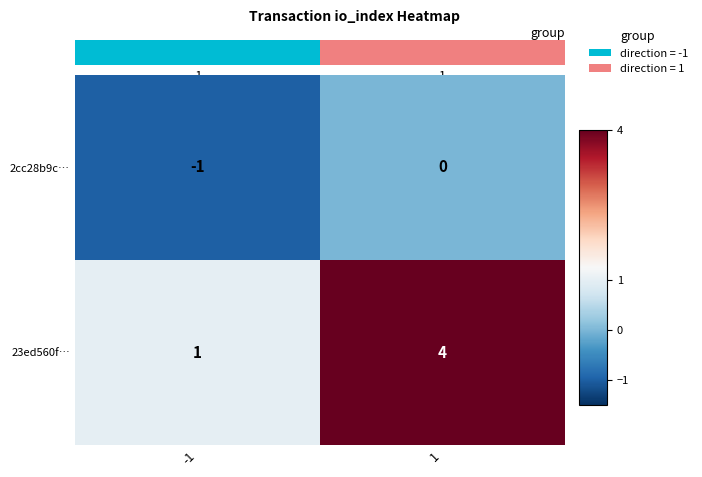

True or false: 23ed560f… has a value of 4 at 1.

True